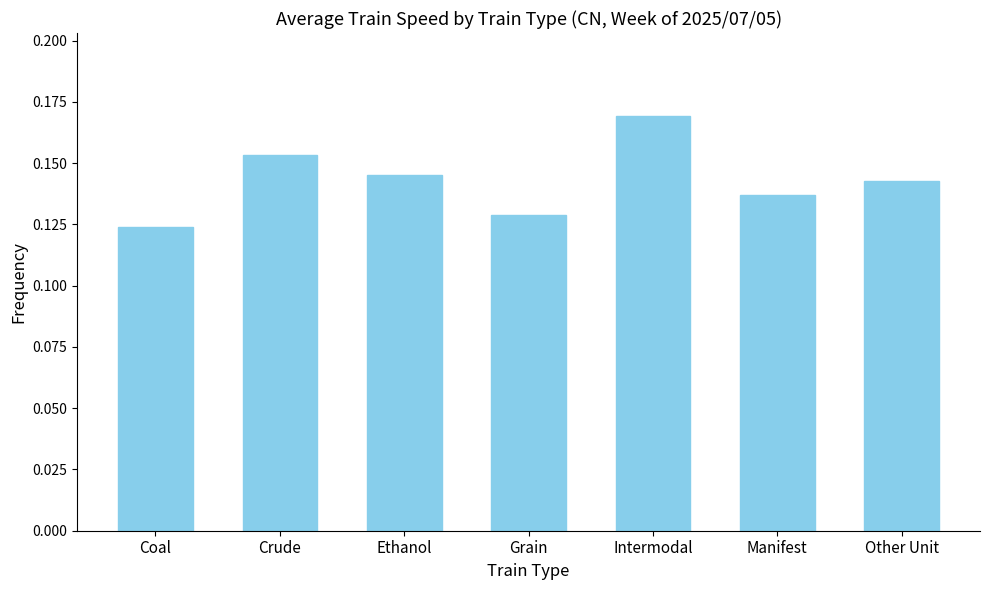

What is the label of the 7th bar from the right?

Coal